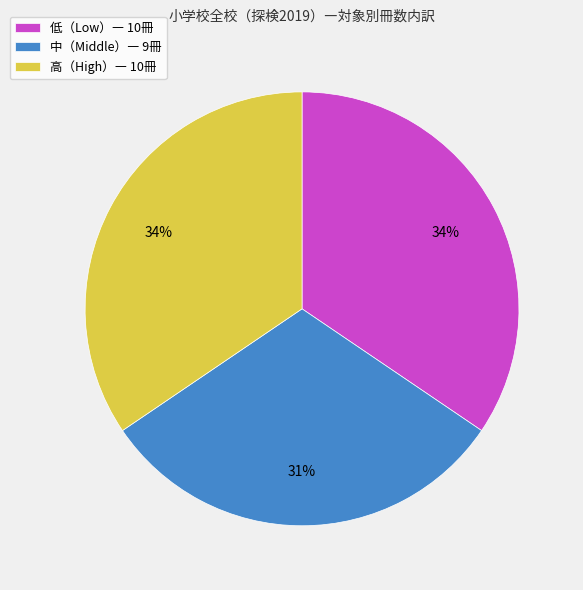

What is the smallest slice in the pie chart?

中（Middle）― 9冊